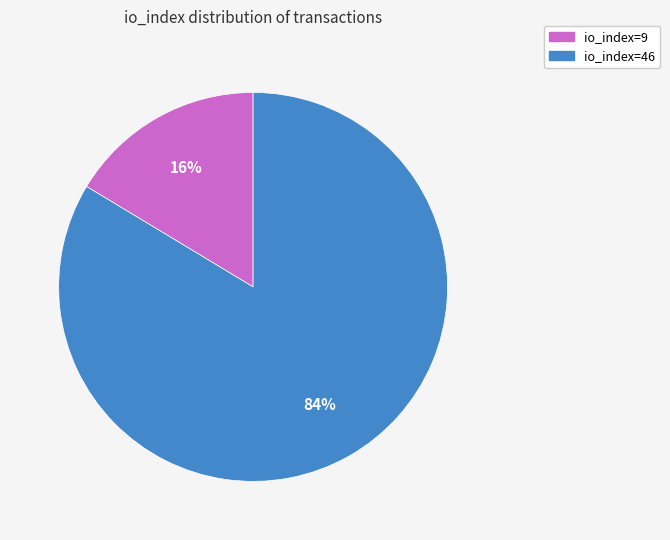

Which has a higher value, io_index=46 or io_index=9?

io_index=46